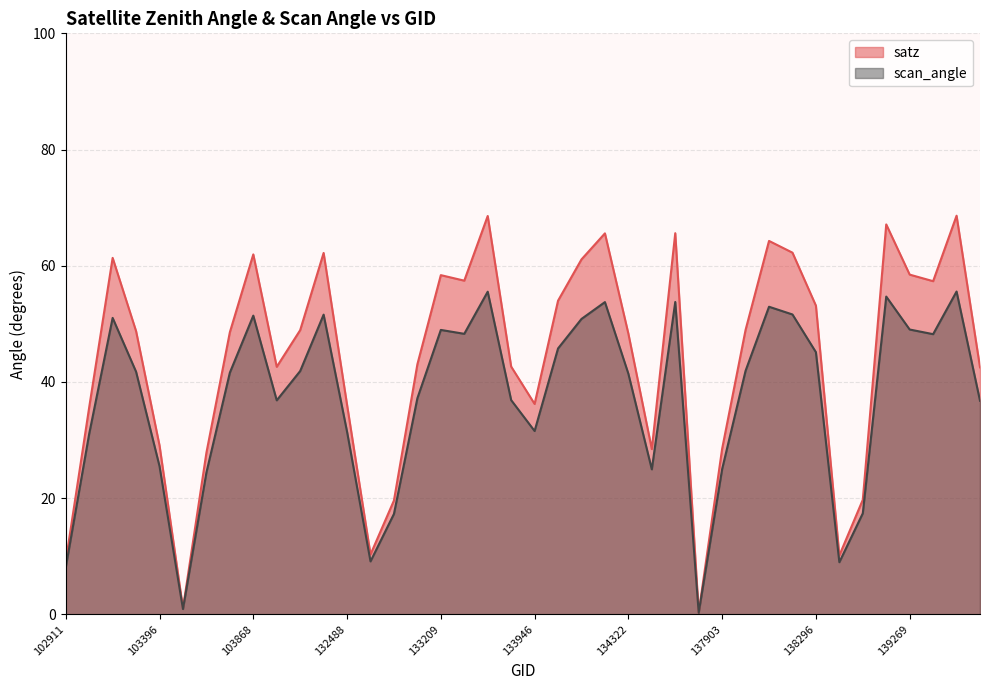

Reading left to right, transcribe all the data shown in this chart.

satz: 102911=9.1	103031=35.6	103160=61.4	103278=48.7	103396=29.1	103515=1.0	103634=27.8	103752=48.5	103868=62.0	104346=42.6	132123=48.9	132296=62.2	132488=36.0	132669=10.3	132847=19.6	133027=43.0	133209=58.4	133223=57.4	133392=68.6	133404=42.6	133946=36.2	134124=54.0	134138=61.1	134308=65.6	134322=48.3	134505=28.4	137322=65.6	137715=0.3	137903=28.5	138092=49.0	138105=64.3	138282=62.2	138296=53.1	138688=10.1	138881=19.7	139094=67.1	139269=58.5	139283=57.3	139462=68.6	139475=42.5
scan_angle: 102911=8.1	103031=31.1	103160=51.0	103278=41.8	103396=25.5	103515=0.9	103634=24.4	103752=41.6	103868=51.4	104346=36.8	132123=41.9	132296=51.6	132488=31.4	132669=9.1	132847=17.3	133027=37.2	133209=49.0	133223=48.3	133392=55.5	133404=36.9	133946=31.6	134124=45.8	134138=50.8	134308=53.7	134322=41.4	134505=24.9	137322=53.8	137715=0.3	137903=25.0	138092=41.9	138105=52.9	138282=51.6	138296=45.1	138688=9.0	138881=17.4	139094=54.7	139269=49.0	139283=48.2	139462=55.6	139475=36.8